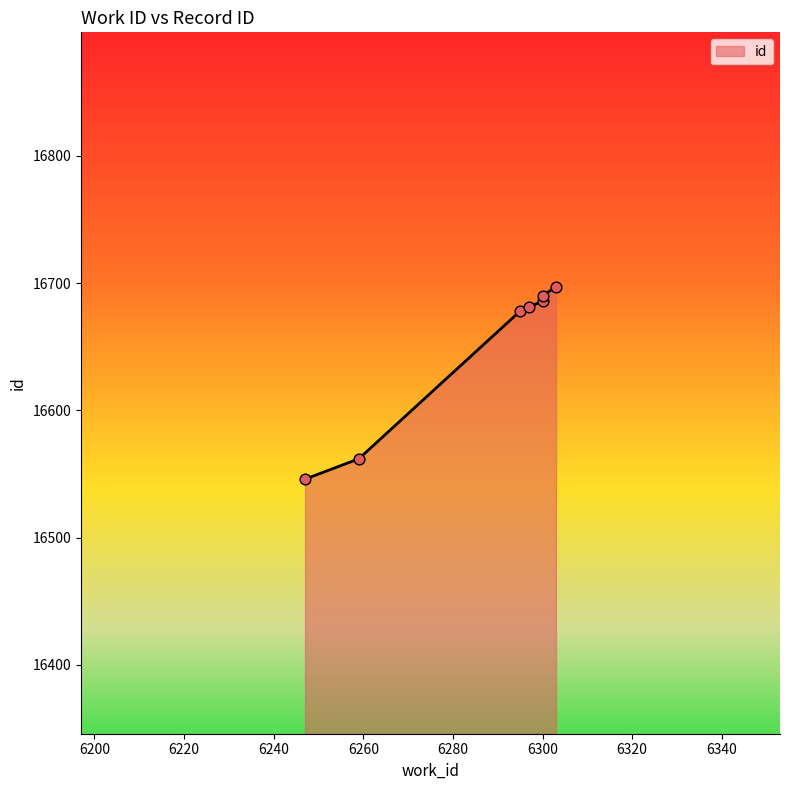

Between 6300 and 6300, which is larger?

6300